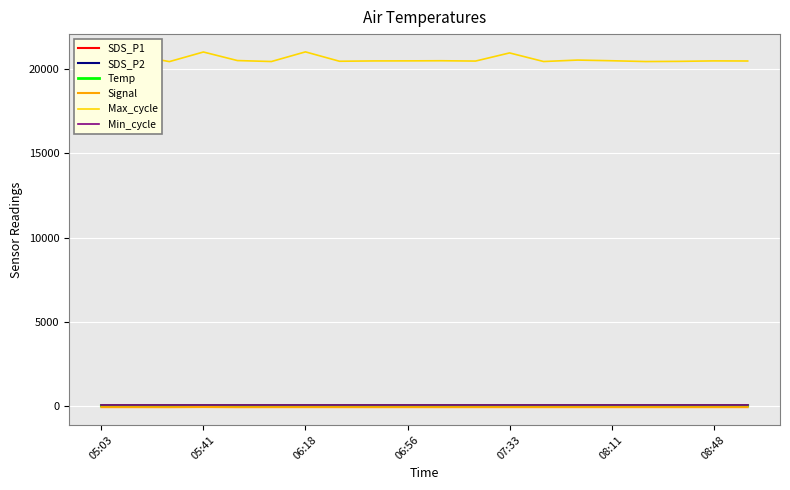

What is the average value of the SDS_P1 series?

33.7